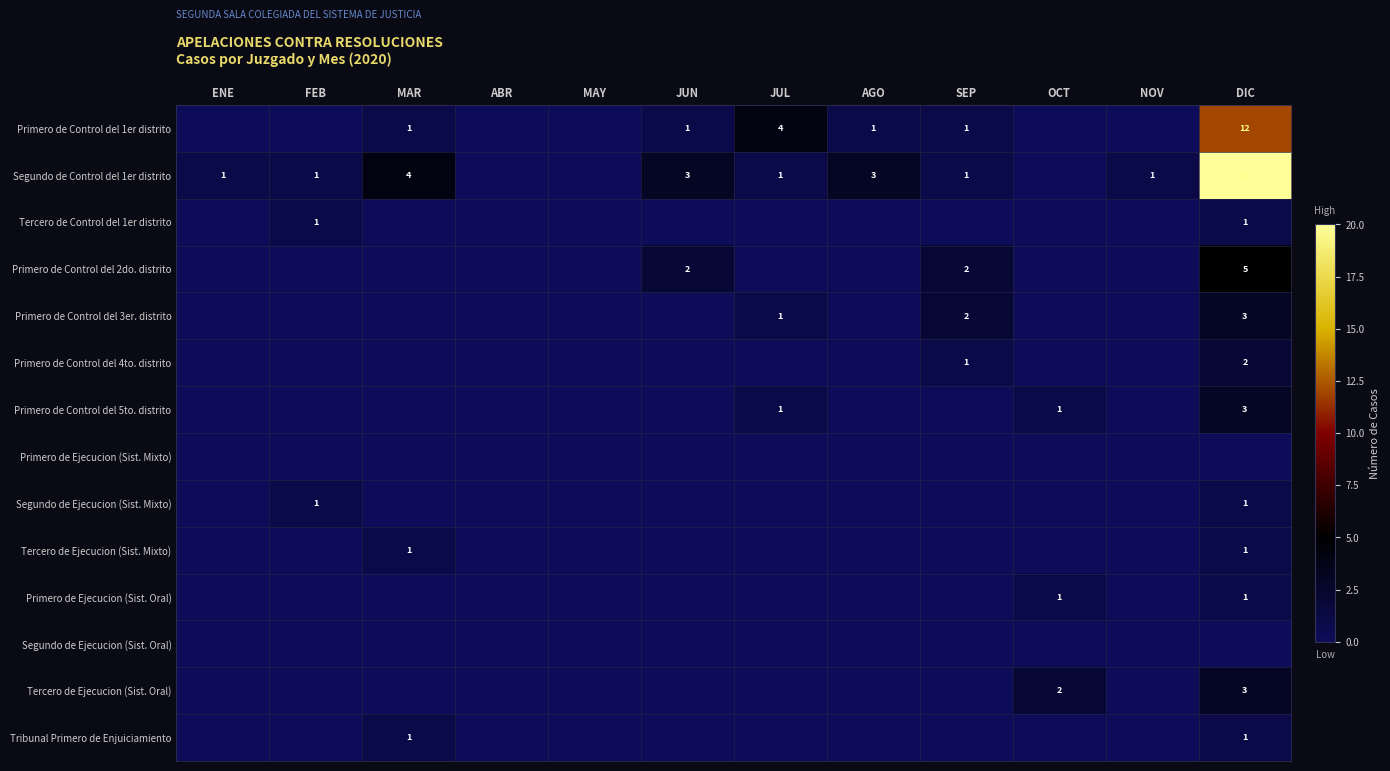

Is the value of Segundo de Ejecucion (Sist. Mixto) at DIC greater than the value of Tercero de Ejecucion (Sist. Oral) at OCT?

No